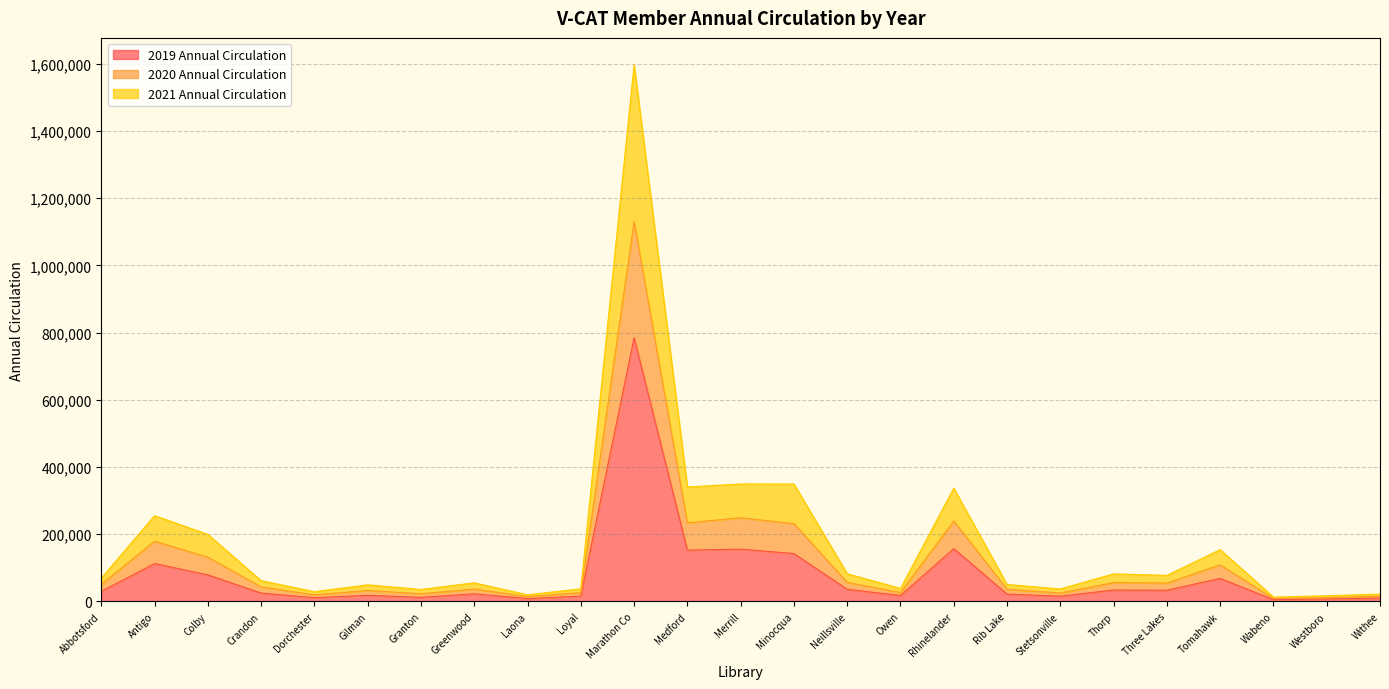

True or false: 2021 Annual Circulation and 2020 Annual Circulation intersect in this chart.

False